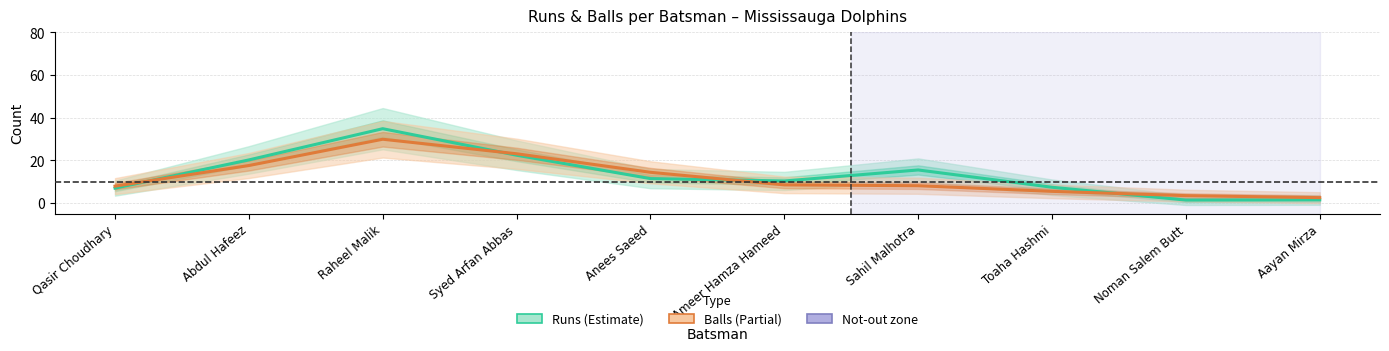

Rank the series at Abdul Hafeez from highest to lowest value.

Runs, Balls